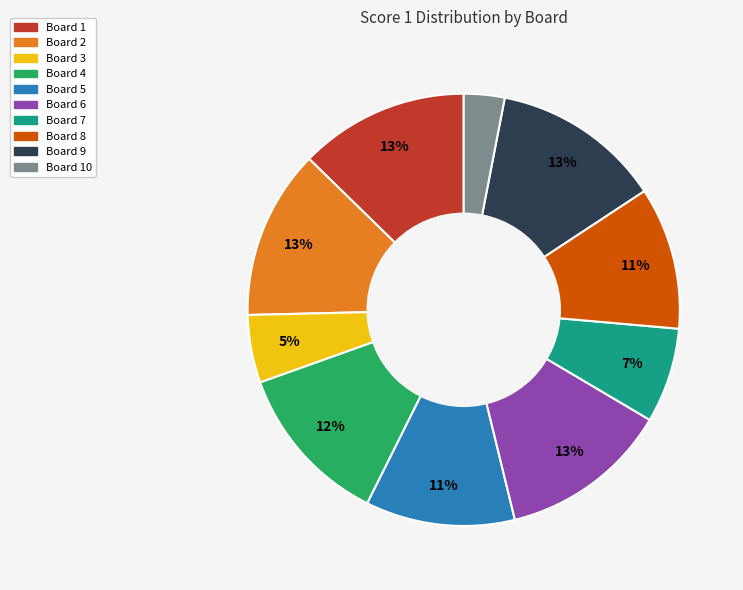

How many segments does this pie chart have?

10